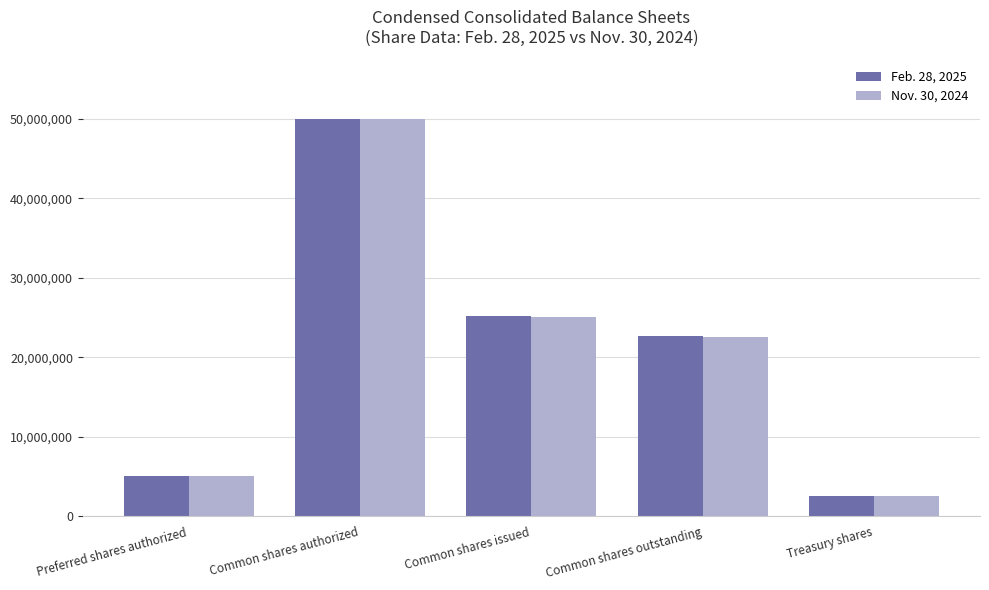

Where is Nov. 30, 2024 nearest to the value 26257608?

Common shares issued